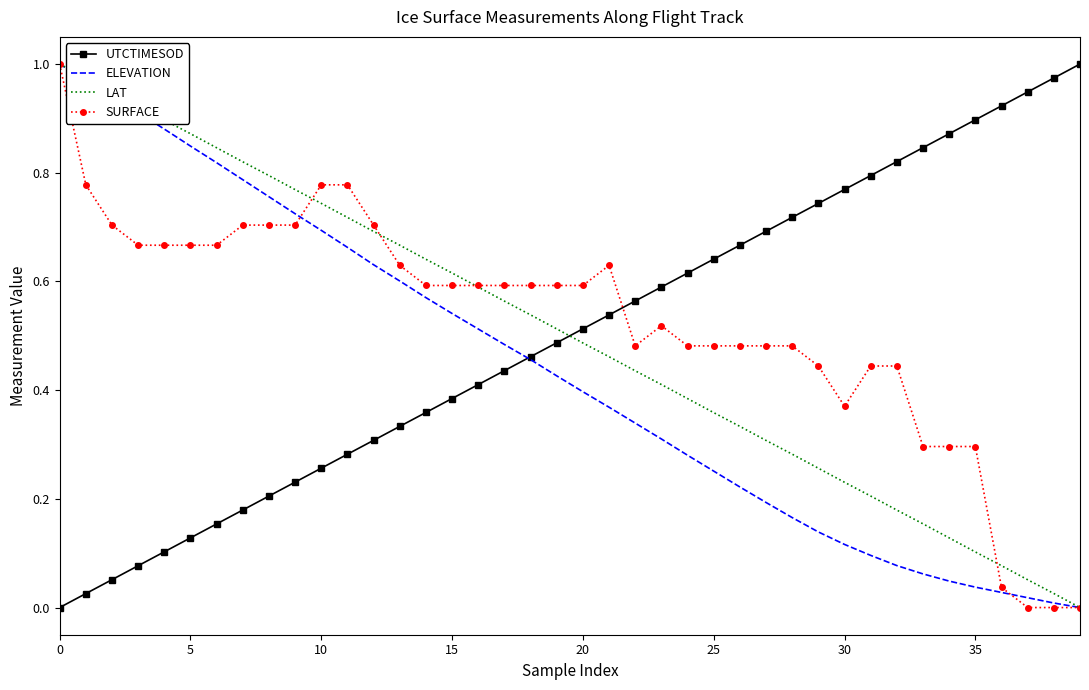

True or false: LAT and UTCTIMESOD cross at least once.

True